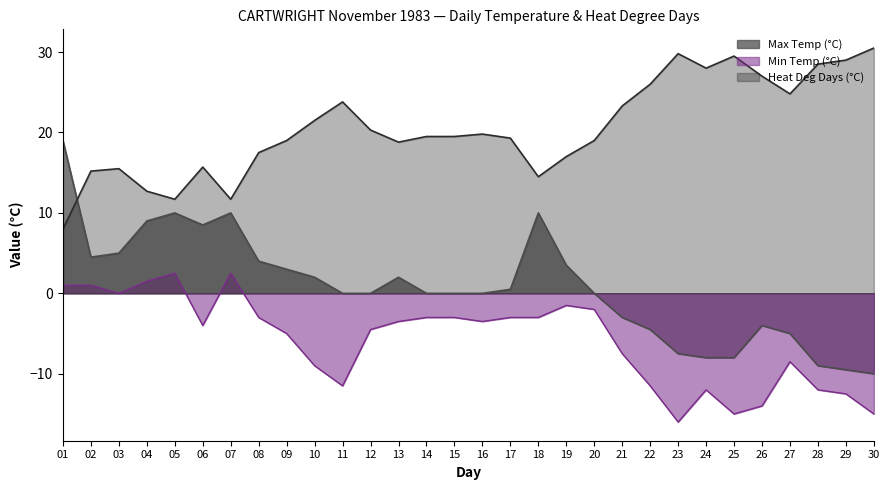

The Min Temp (°C) series shows -3.1 at 20. True or false?

False